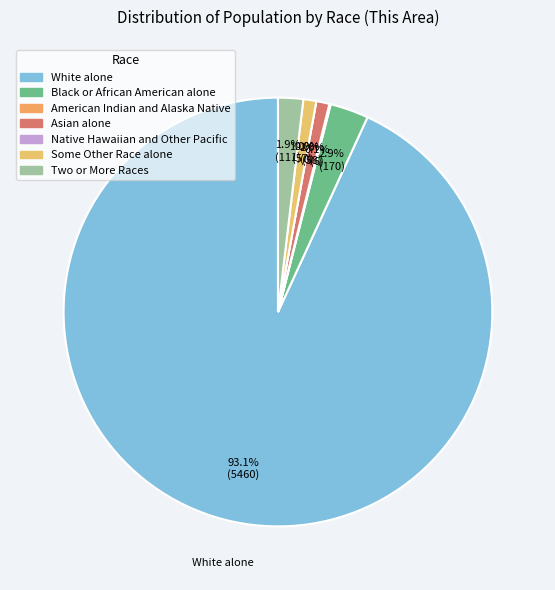

Is it true that Black or African American alone is 3% of the pie?

True